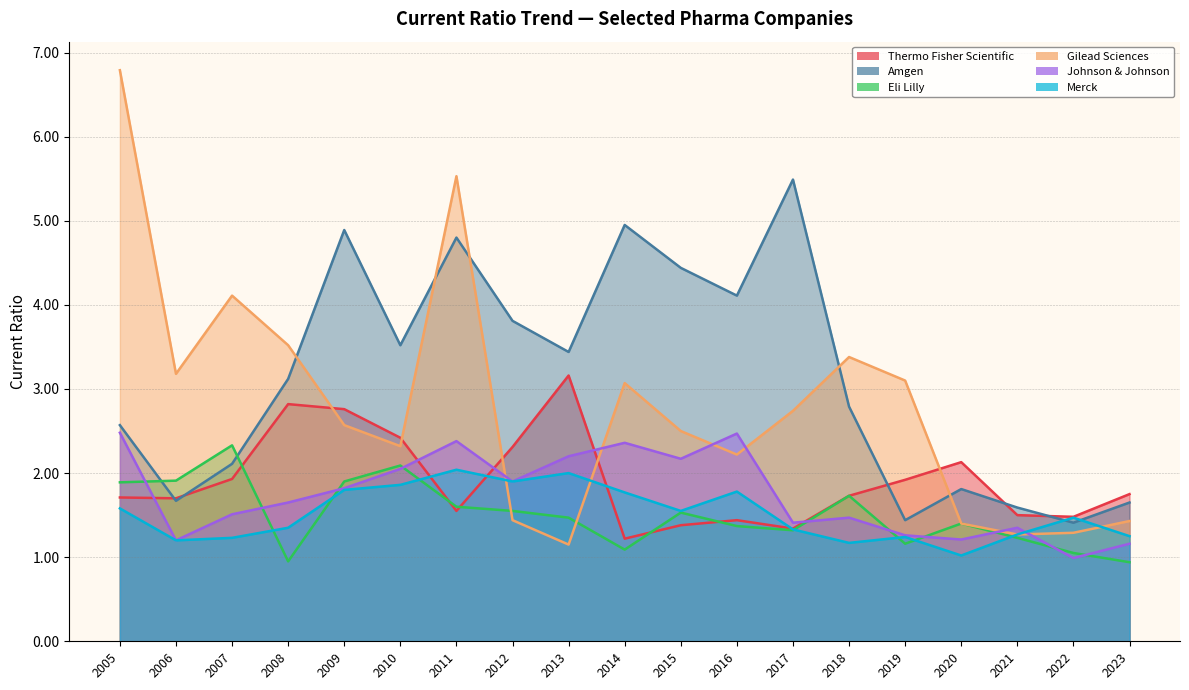

Does the chart have visible grid lines?

Yes